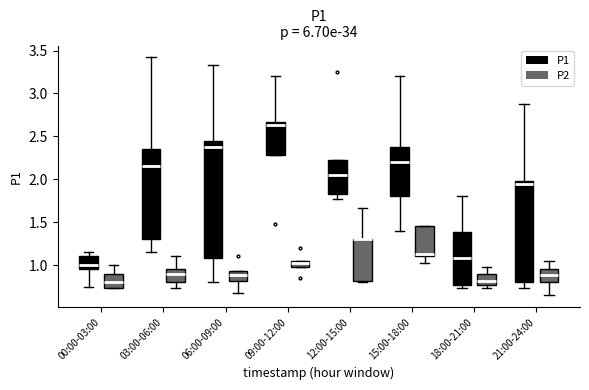

Which box is the tallest, from its lower edge to its upper edge?

06:00-09:00 (P1)